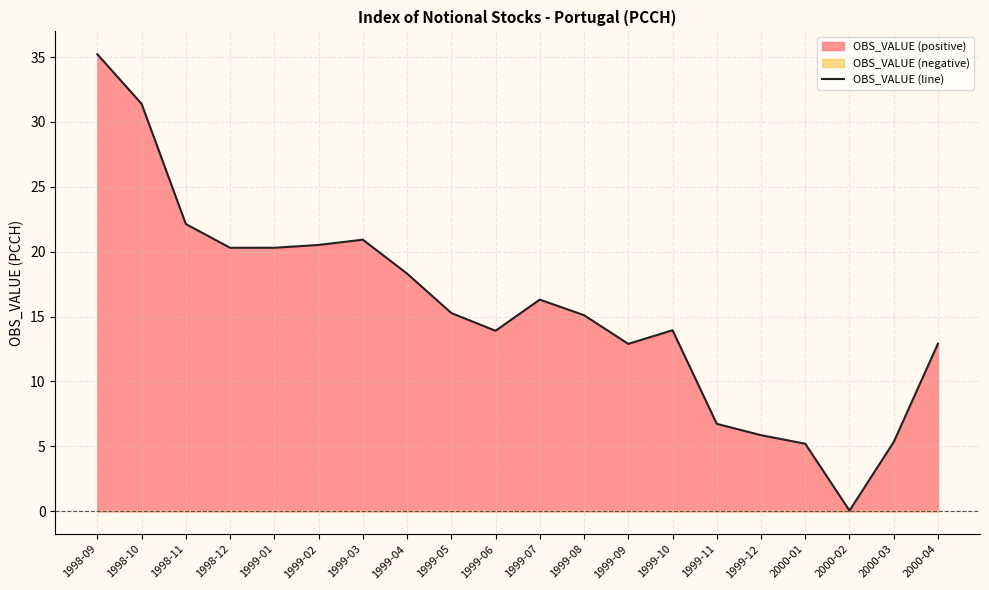

The value at 1998-10 is 17.7. True or false?

False